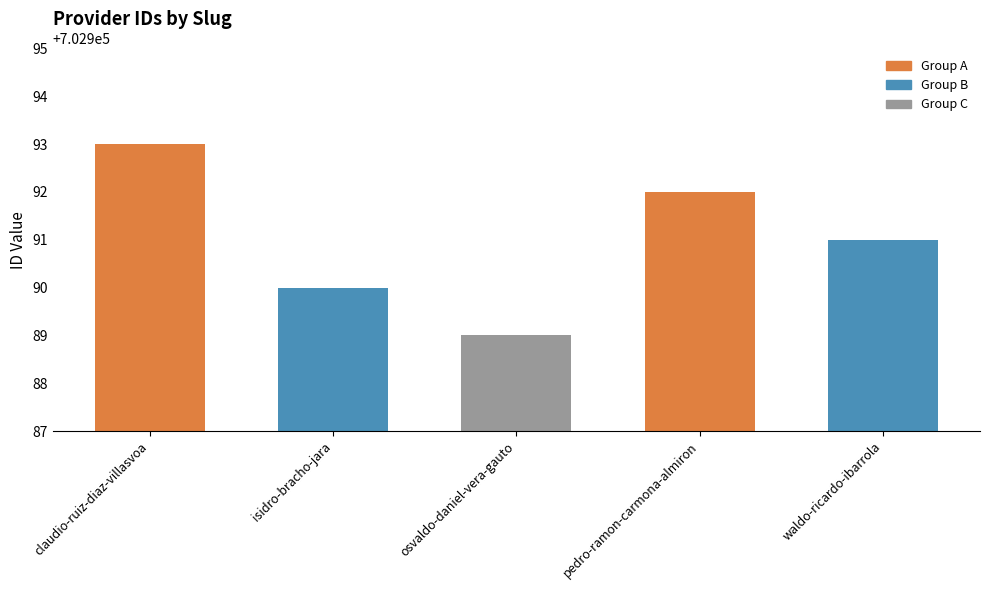

What is the label of the 2nd bar from the left?

isidro-bracho-jara